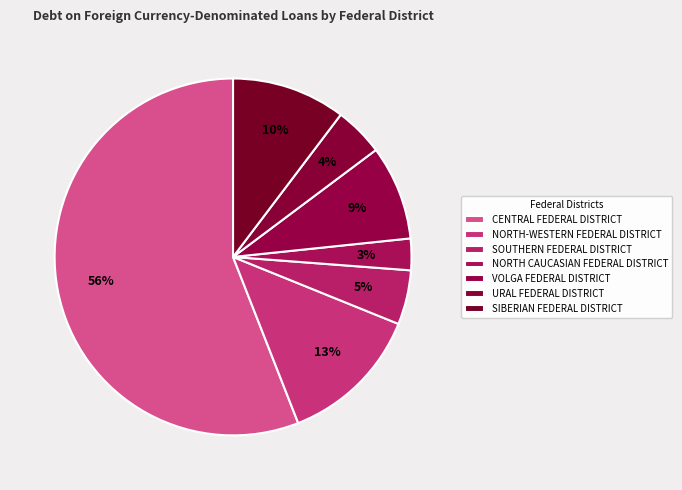

Approximately how many times larger is the value at URAL FEDERAL DISTRICT compared to SIBERIAN FEDERAL DISTRICT?

0.4